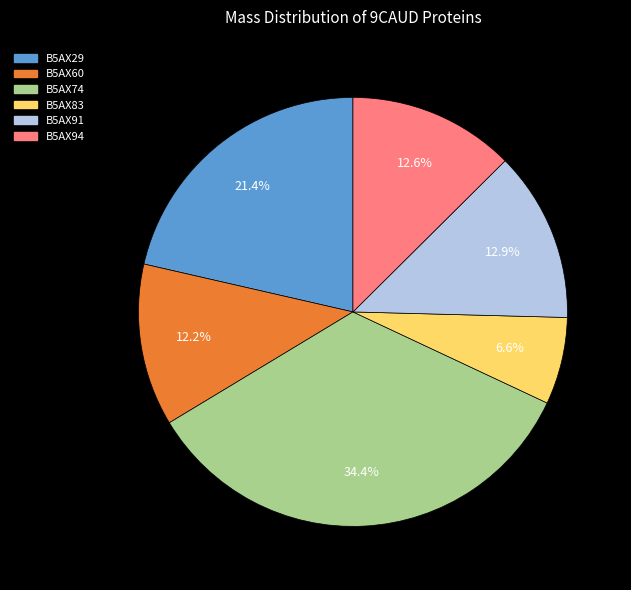

Is the sum of B5AX83 and B5AX94 greater than half?

No